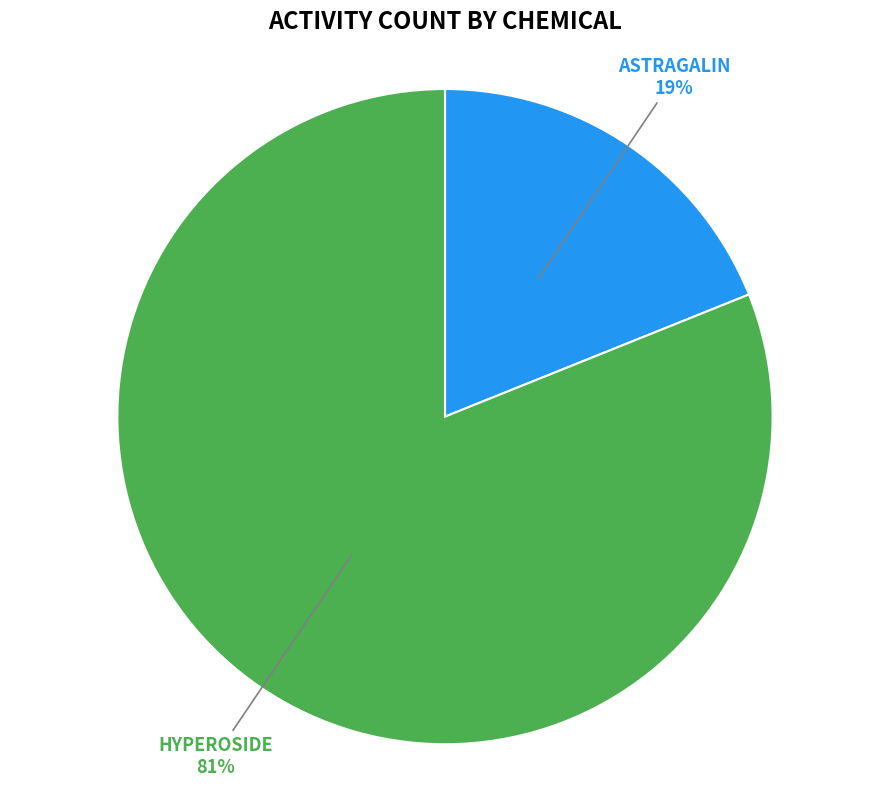

True or false: ASTRAGALIN accounts for 19% of the total.

True